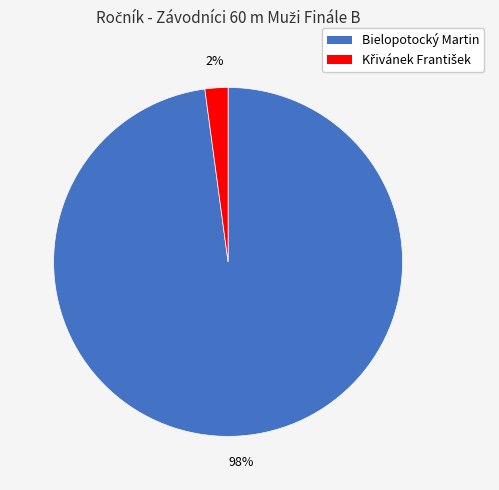

To the nearest percent, what is the difference between the largest and smallest slice percentages?

96%